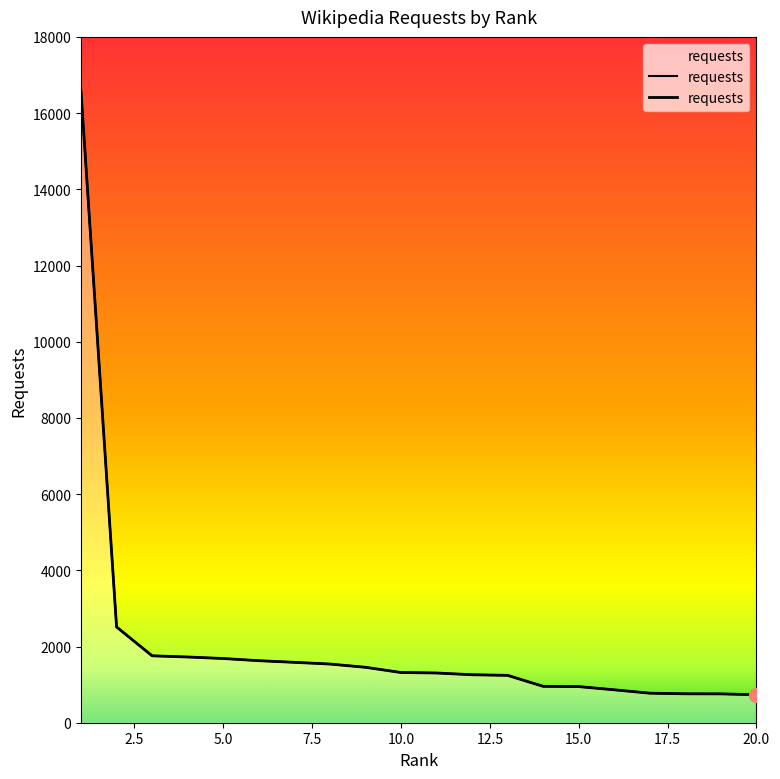

What is the sum of all values?

41364